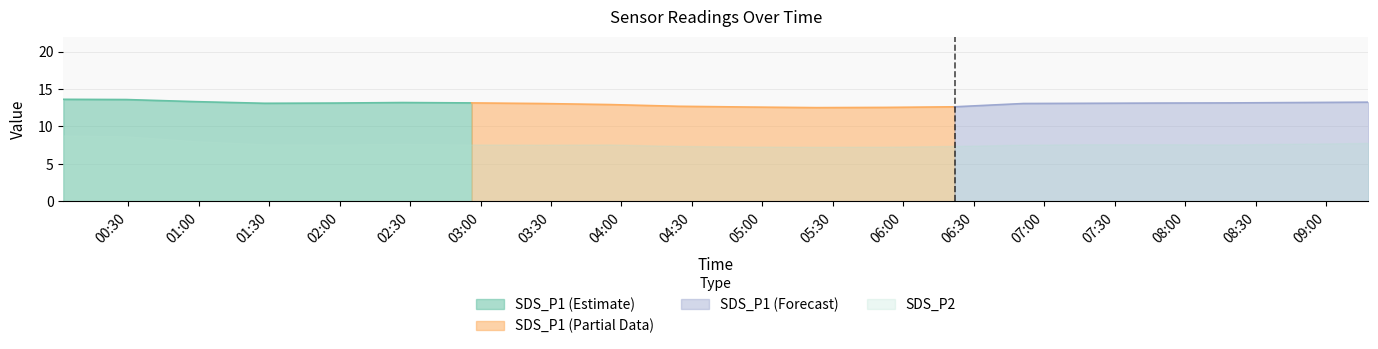

Which has a higher value, 2024/03/18 08:48:38 or 2024/03/18 07:20:32?

2024/03/18 08:48:38